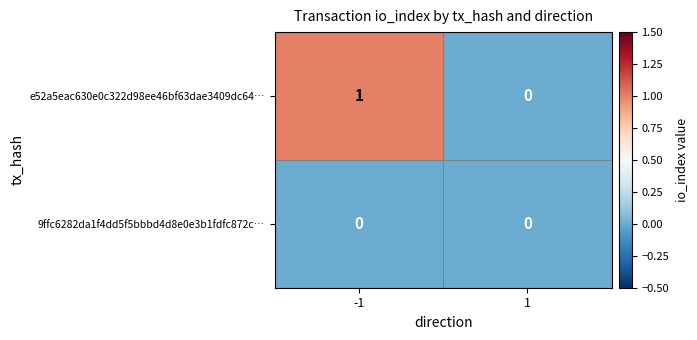

Between -1 and 1, which series saw the biggest shift?

e52a5eac630e0c322d98ee46bf63dae3409dc64…